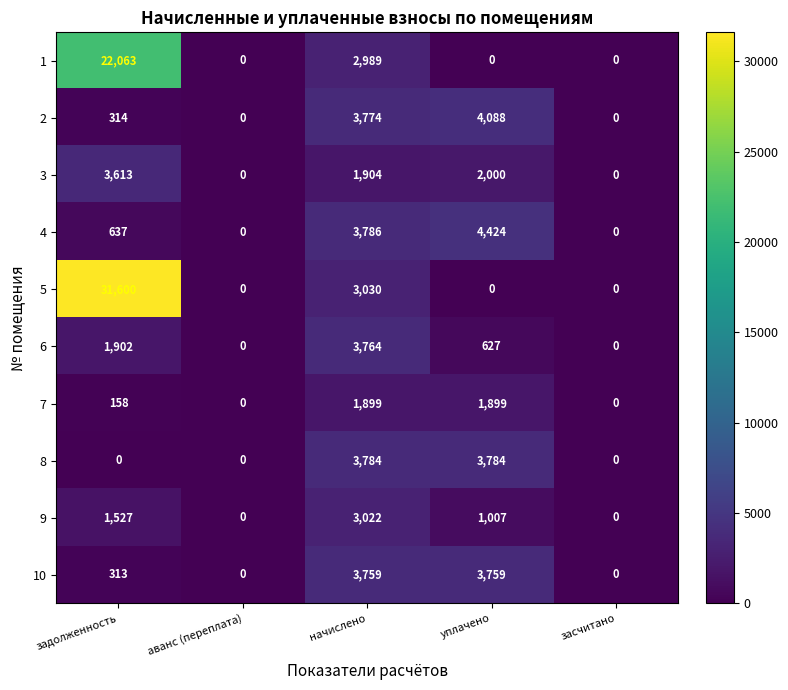

Which series has the widest spread of values?

5